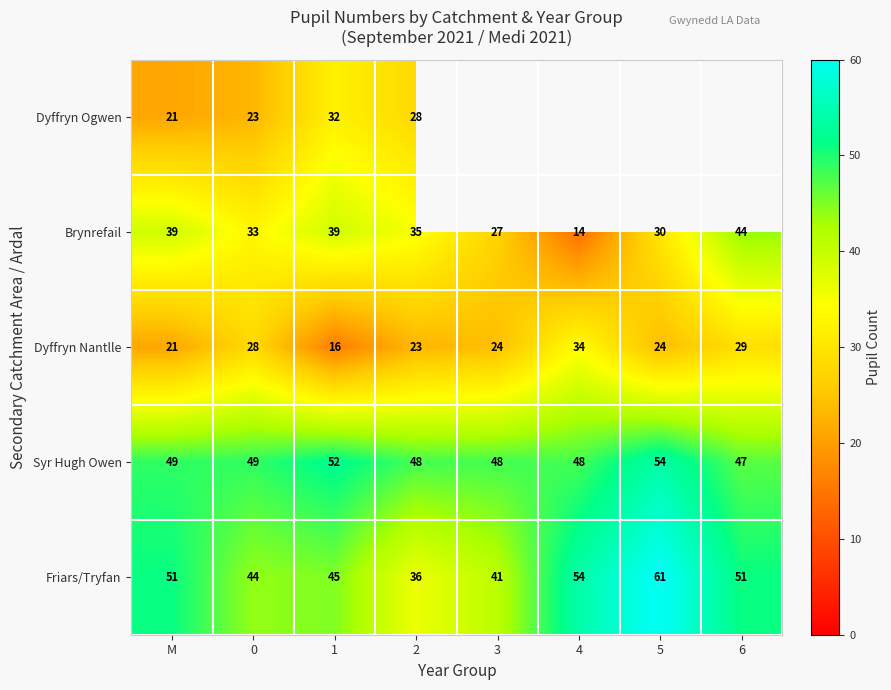

Which category has the lowest value in the Dyffryn Nantlle series?

1